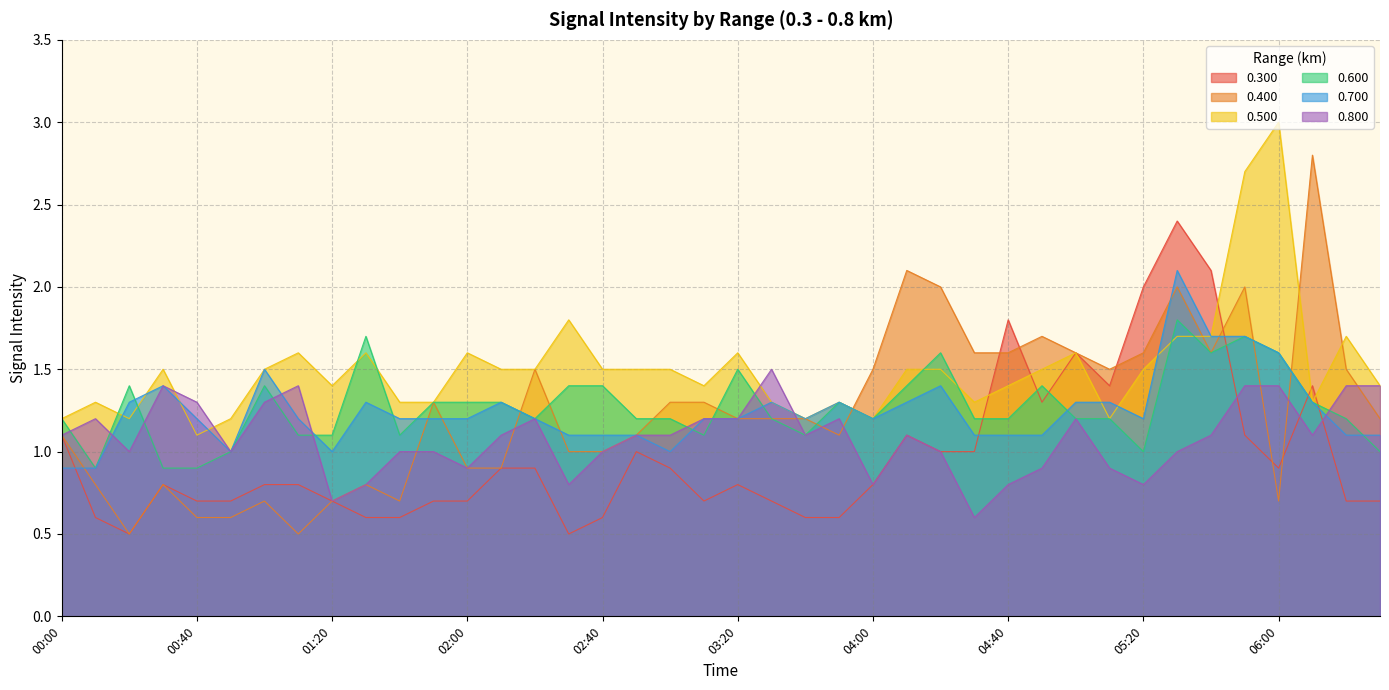

Which series has the largest total across all categories?

0.500